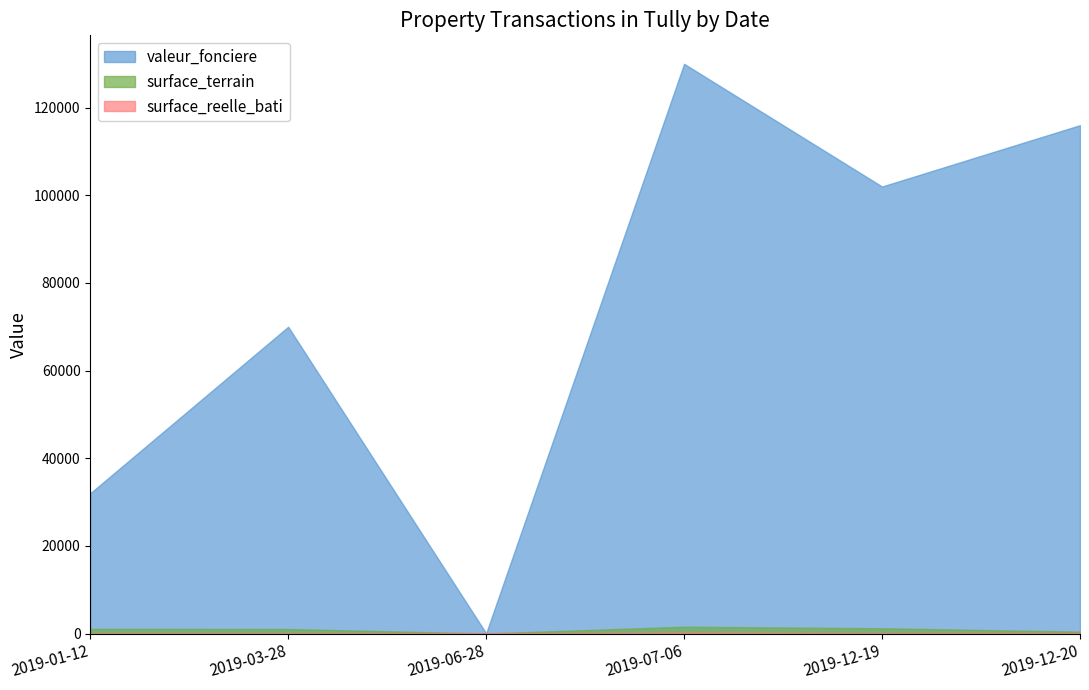

Rank the series at 2019-01-12 from highest to lowest value.

valeur_fonciere, surface_terrain, surface_reelle_bati